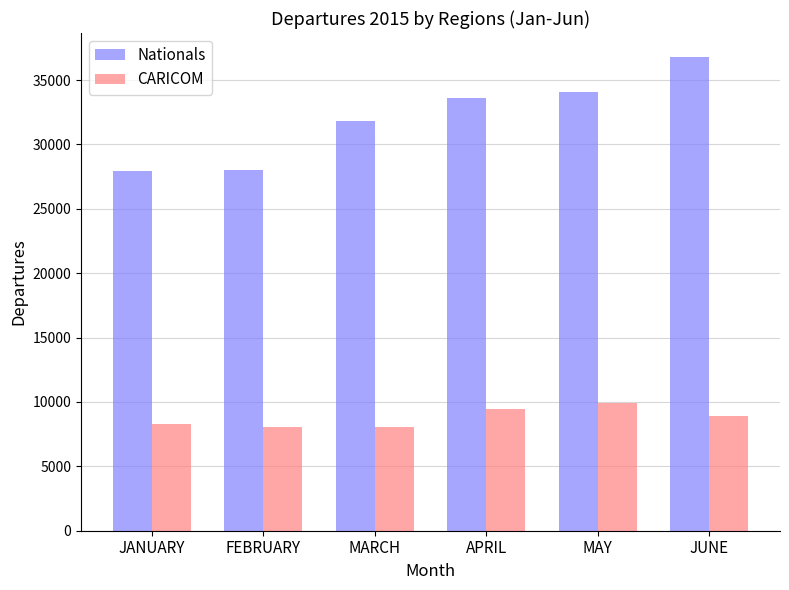

Between JANUARY and JUNE, which series saw the biggest shift?

Nationals